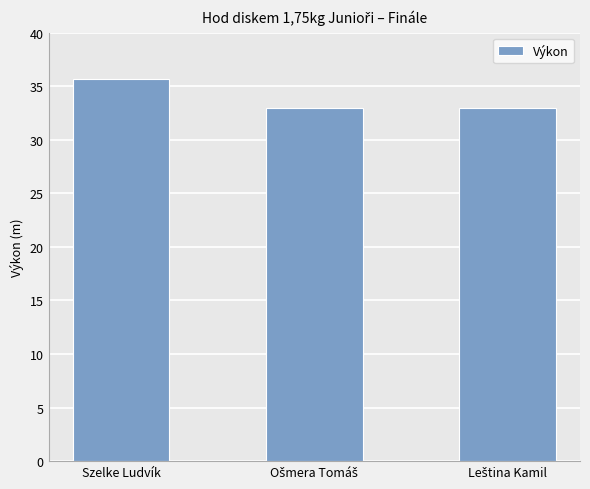

Reading left to right, transcribe all the data shown in this chart.

35.6	33.0	33.0